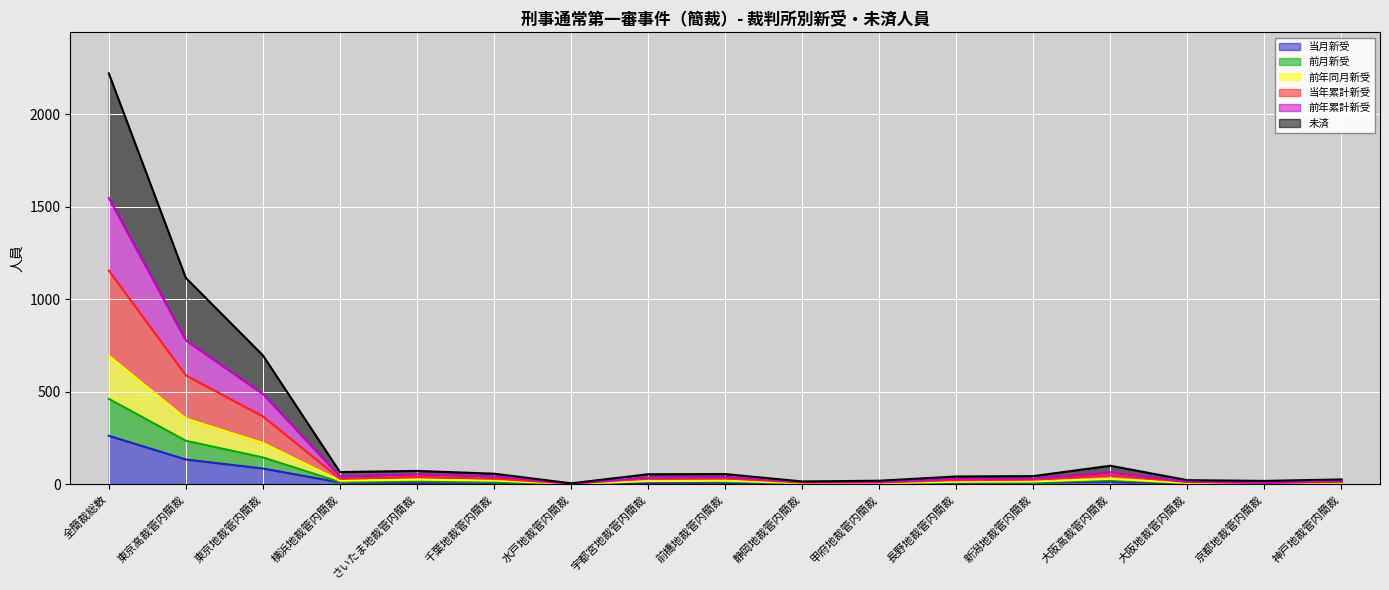

Reading left to right, list all the values displayed in this chart.

当月新受: 261	133	84	9	5	5	0	6	7	1	2	5	9	13	3	3	2
前月新受: 461	234	144	11	15	10	1	14	13	3	4	9	10	20	5	3	5
前年同月新受: 694	354	222	18	24	19	1	16	18	5	5	12	14	28	6	3	7
当年累計新受: 1155	588	366	29	39	29	2	30	31	8	9	21	24	48	11	6	12
前年累計新受: 1547	777	487	41	54	41	2	35	39	11	10	28	29	64	13	7	16
未済: 2221	1115	696	65	71	56	4	53	54	14	18	41	43	99	21	17	25